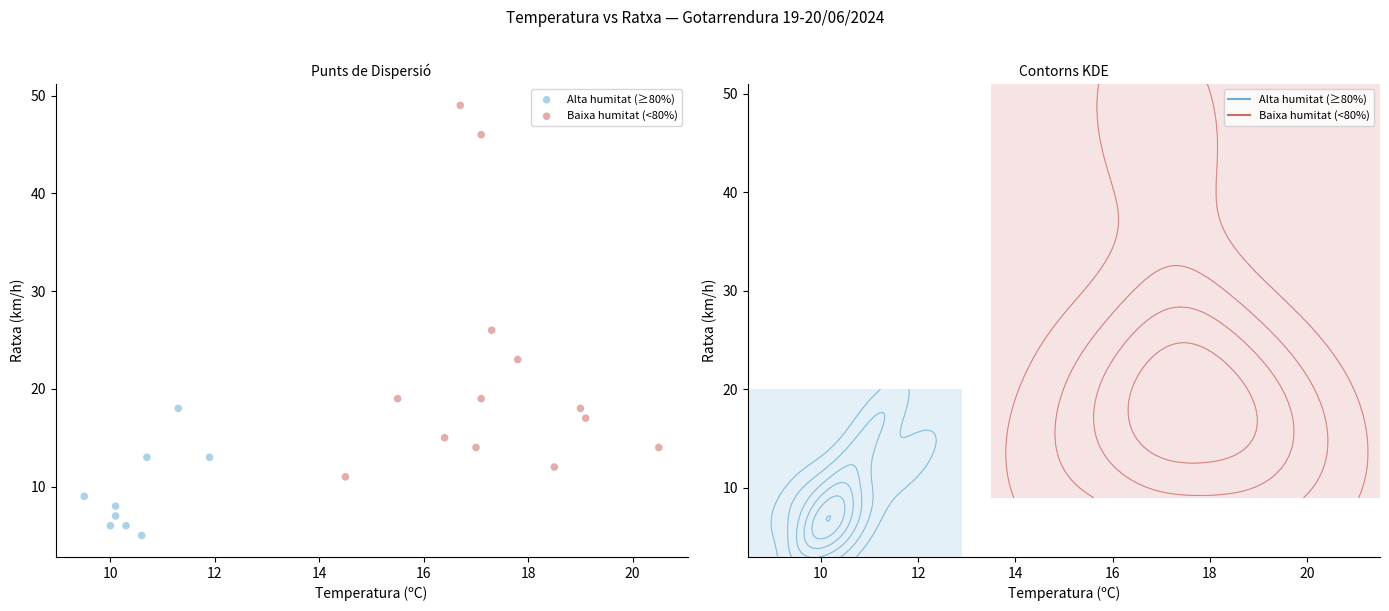

Which series contains the highest Y value?

Baixa humitat (<80%)